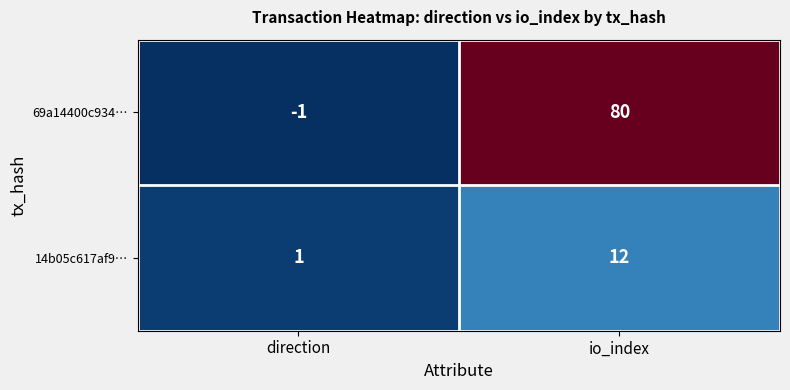

What is the sum of the 14b05c617af9… values at direction and io_index?

13